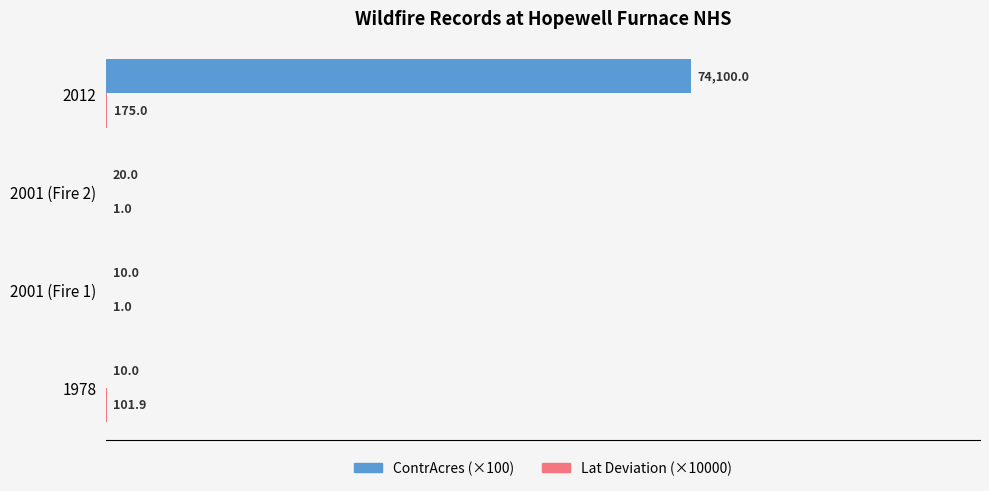

Between 2001 (Fire 1) and 2001 (Fire 2), which series saw the biggest shift?

ContrAcres (×100)